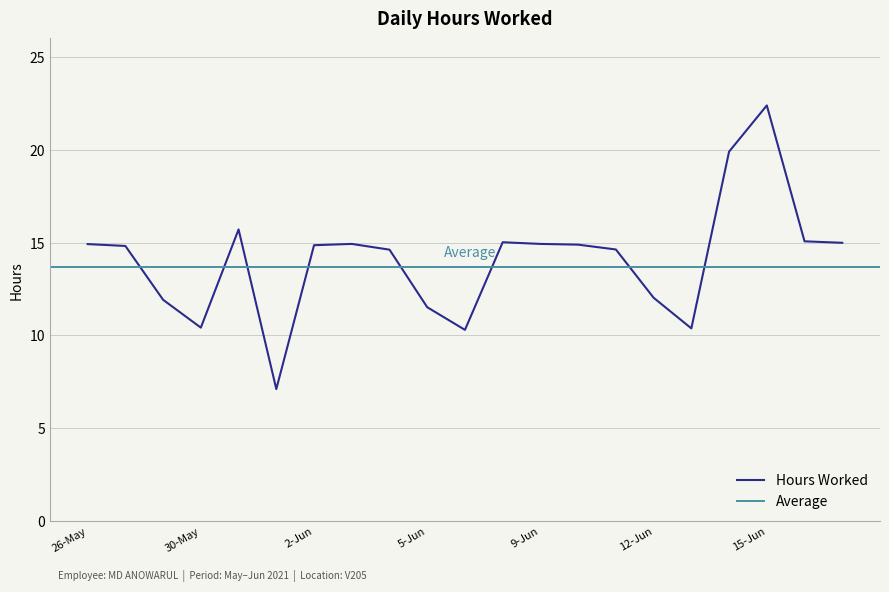

Reading left to right, list all the values displayed in this chart.

14.9	14.8	11.9	10.4	15.7	7.1	14.9	14.9	14.6	11.5	10.3	15.0	14.9	14.9	14.6	12.0	10.4	19.9	22.4	15.1	15.0